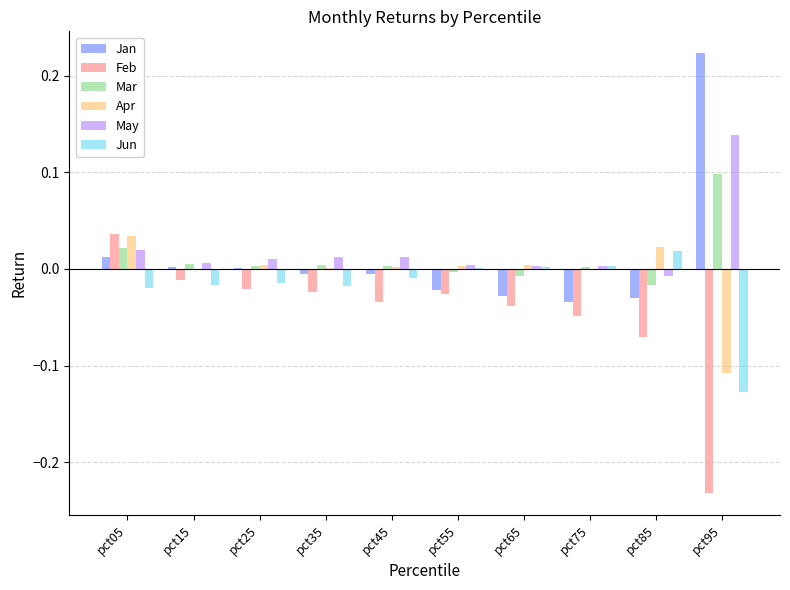

How many categories are shown in the chart?

10